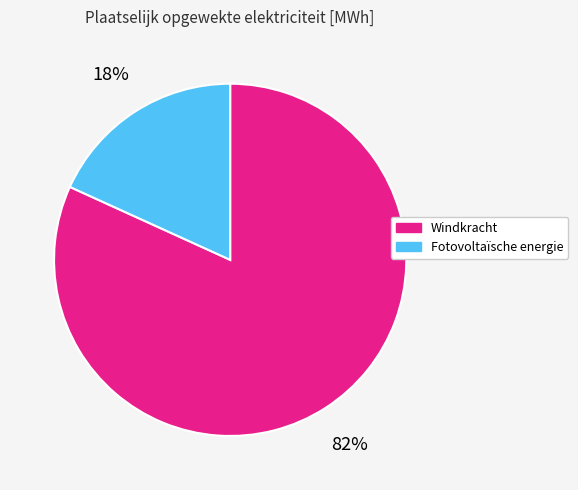

Rank the categories by value from lowest to highest.

Fotovoltaïsche energie, Windkracht